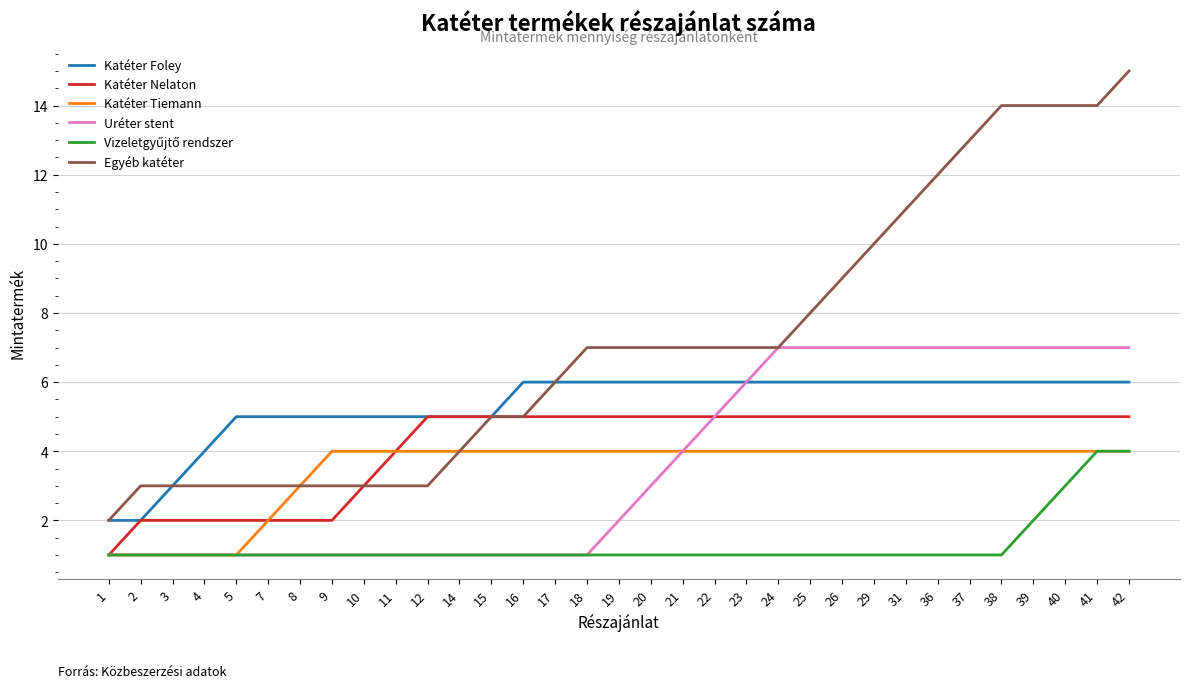

What is the greatest value displayed?

15